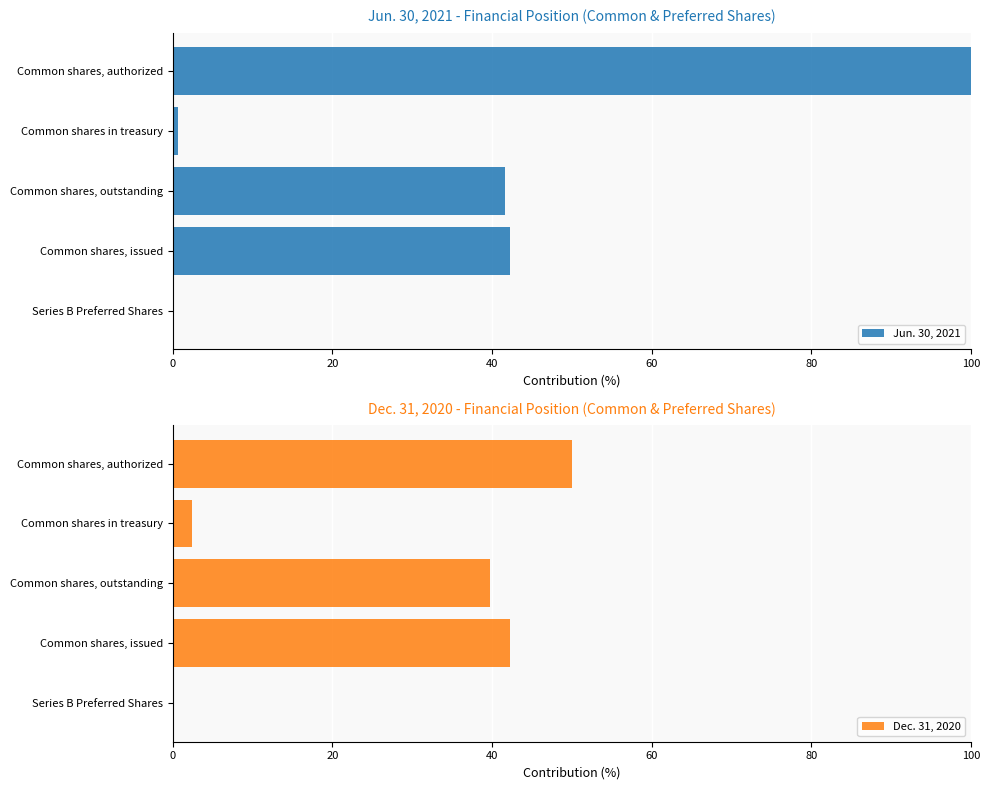

Count the number of data series in this chart.

2